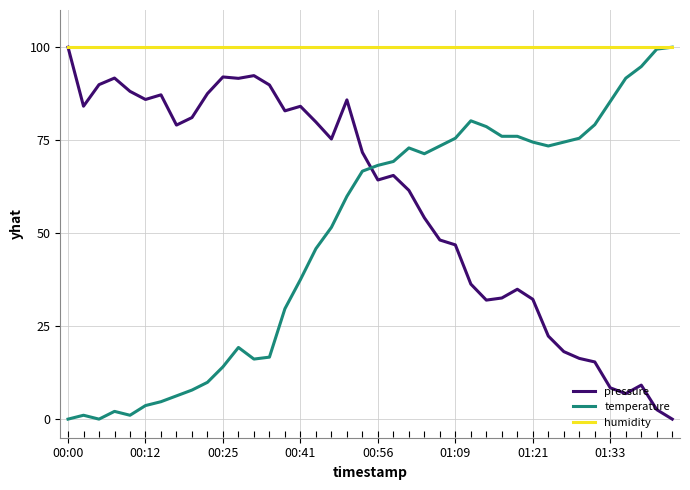

After their last crossing, which series has the higher values: temperature or pressure?

temperature